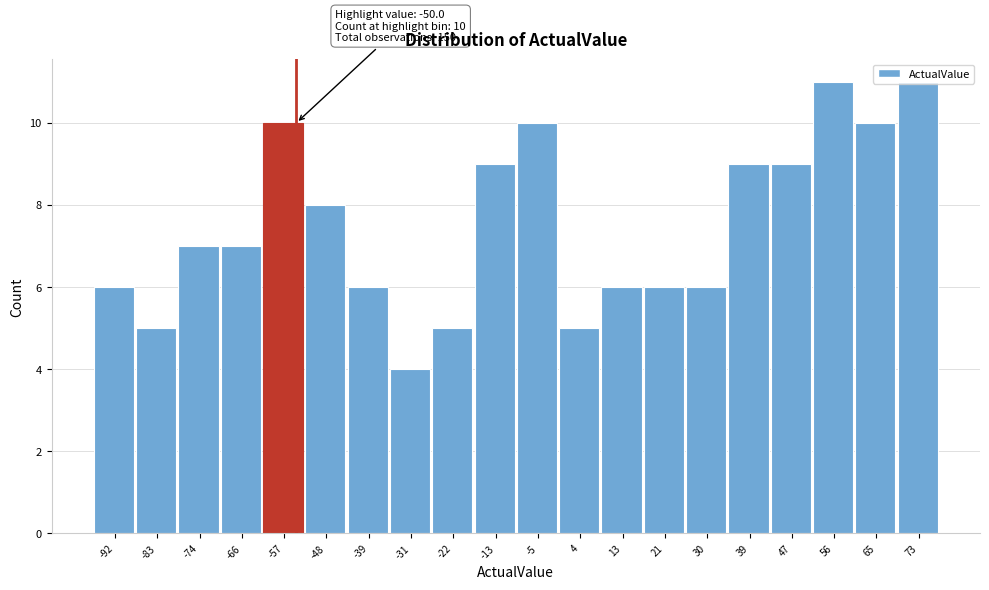

What is the minimum value shown in the chart?

4